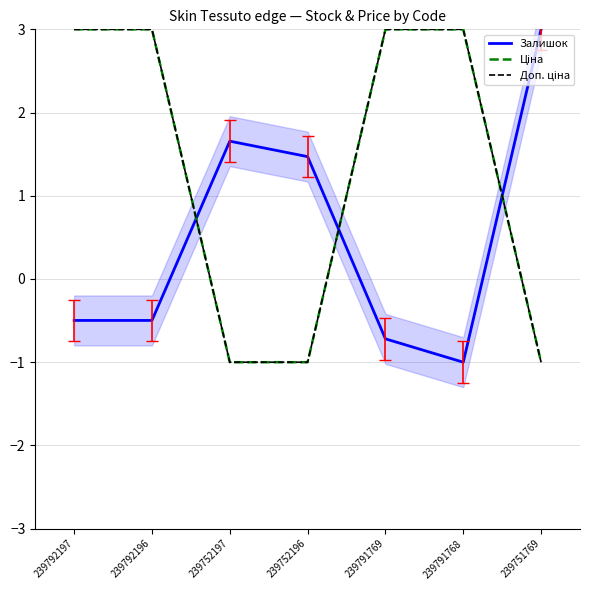

What is the difference between the second highest and minimum values in the Залишок series?

2.7